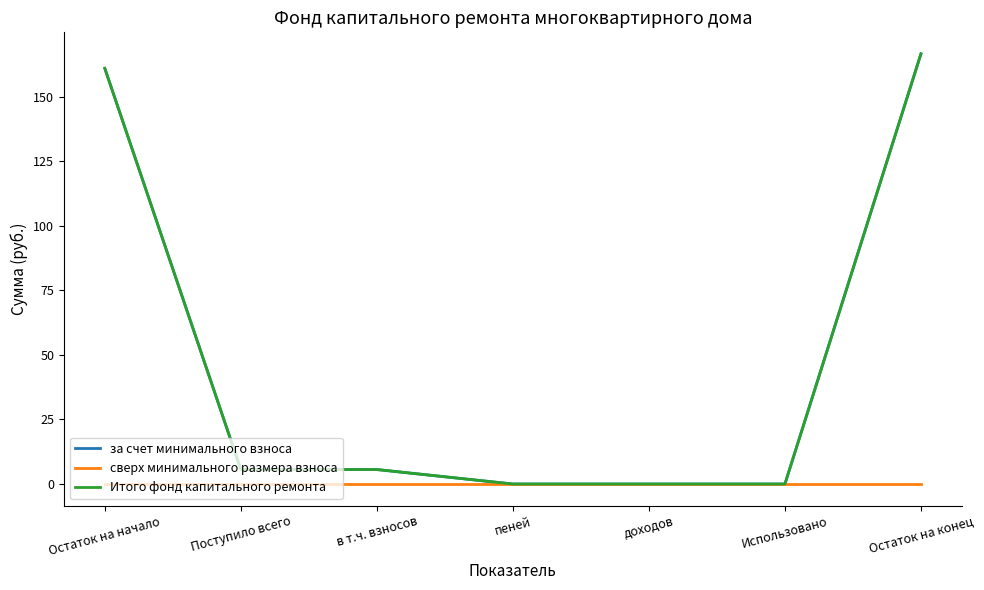

Is this an area chart (filled region under the line)?

No